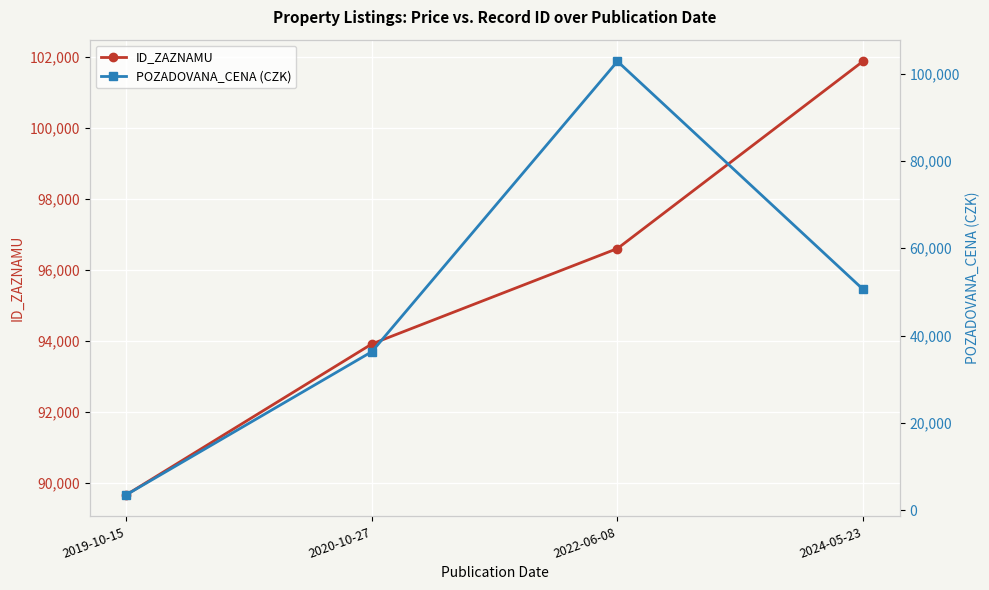

True or false: POZADOVANA_CENA (CZK) has a value of 22564 at 2022-06-08.

False